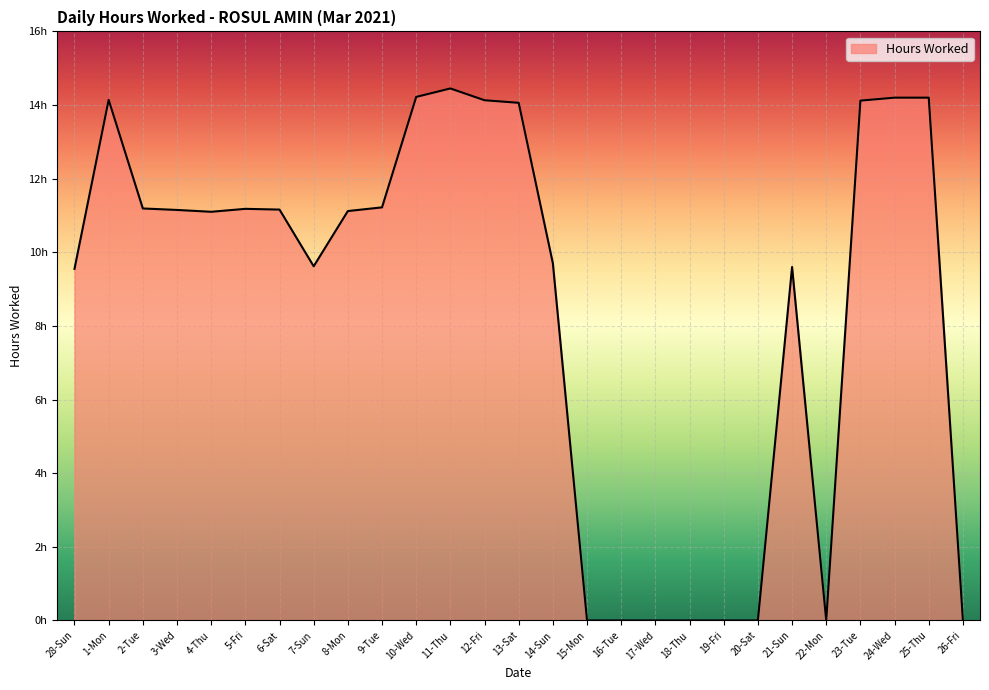

Which category has the lowest value across all series?

15-Mon